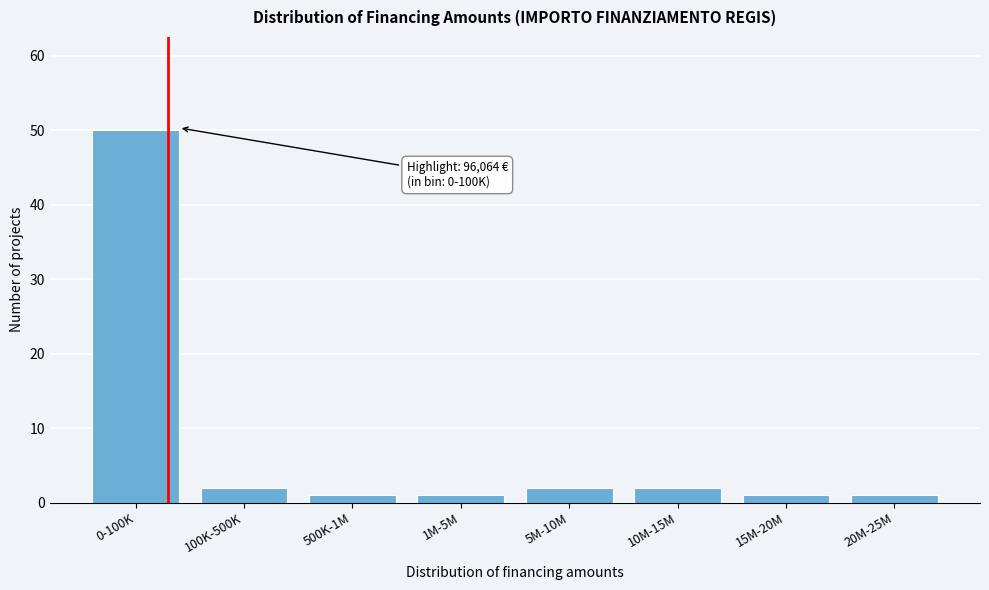

Reading left to right, list all the values displayed in this chart.

50	2	1	1	2	2	1	1